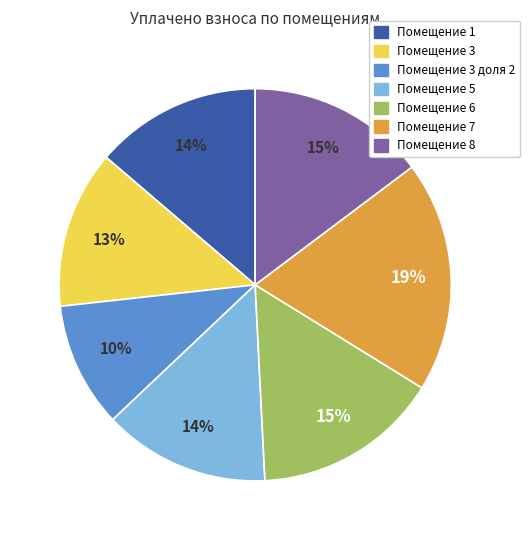

Does any single category account for the majority?

No